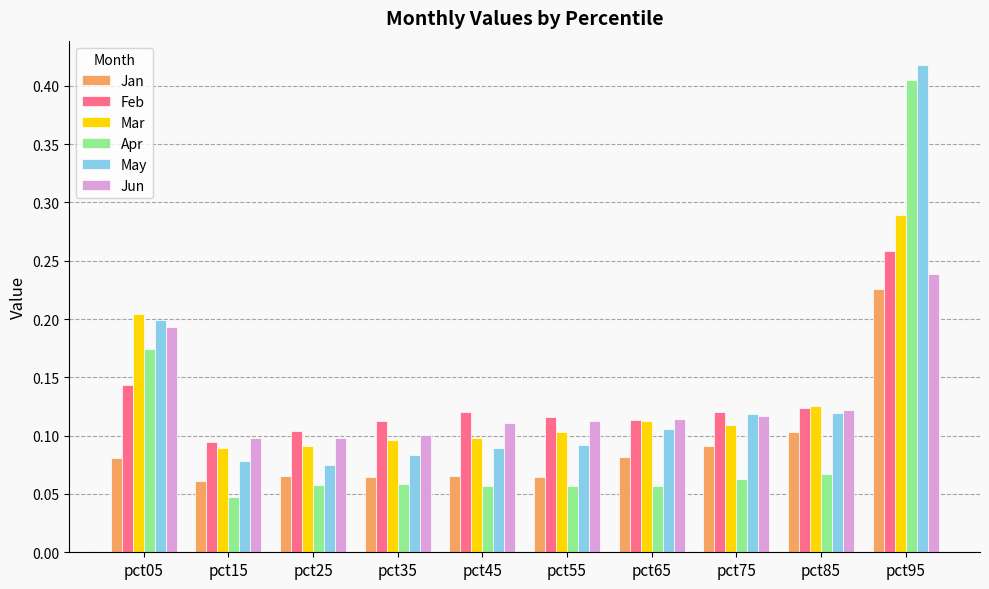

How many data points does each series have?

10